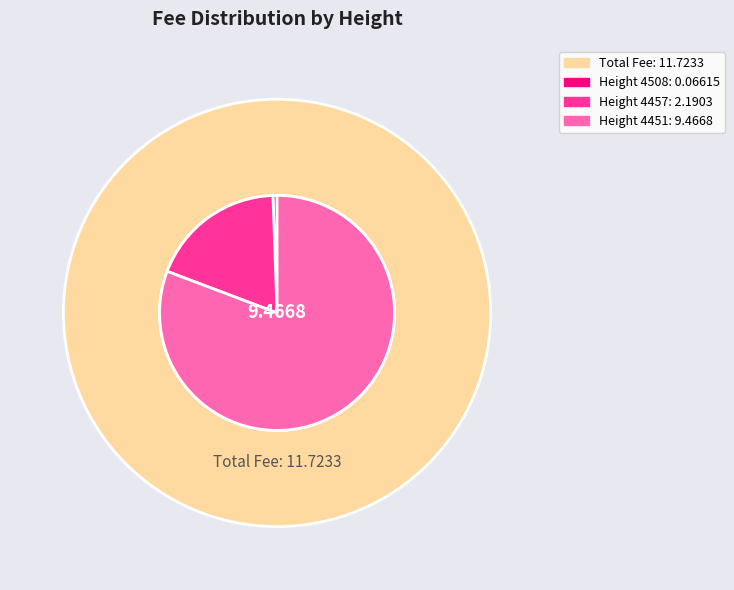

Which category accounts for the majority?

4451